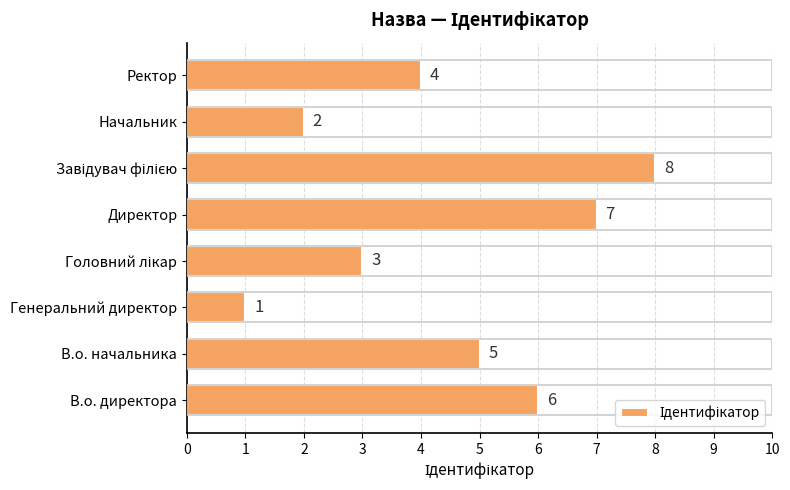

True or false: the data shows 7 at Ректор.

False